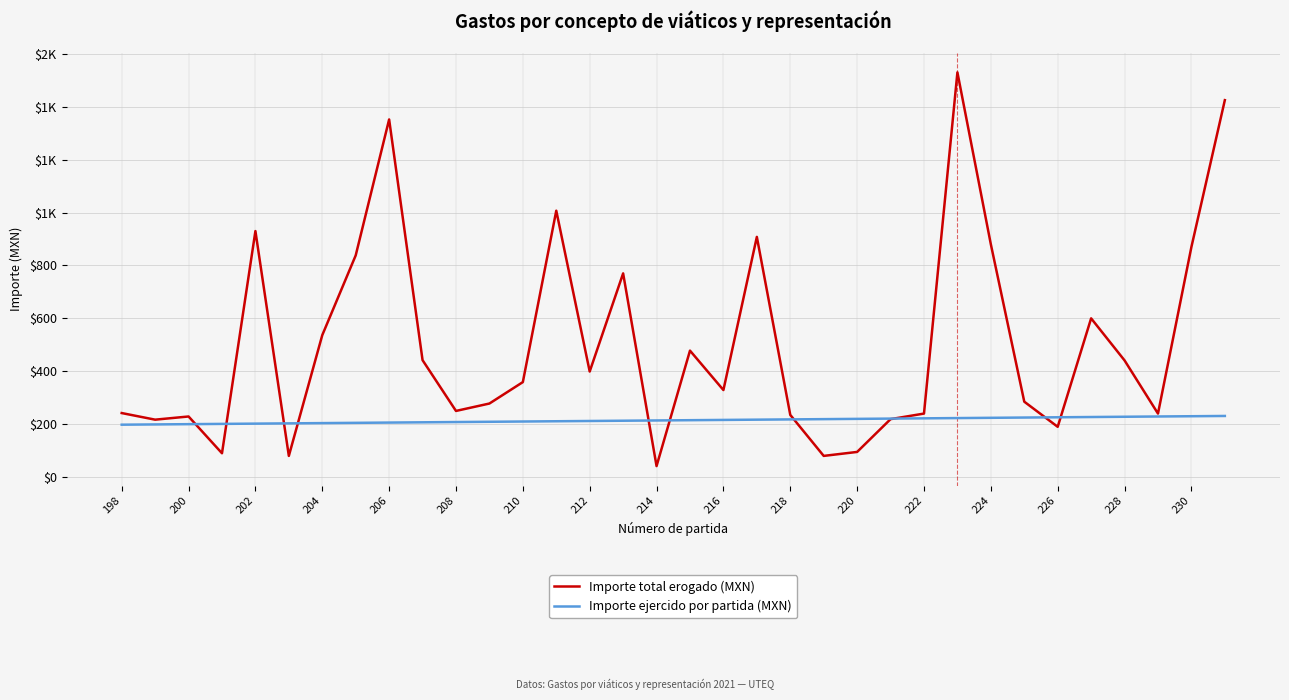

What are all the series names shown in the legend?

Importe total erogado (MXN), Importe ejercido por partida (MXN)